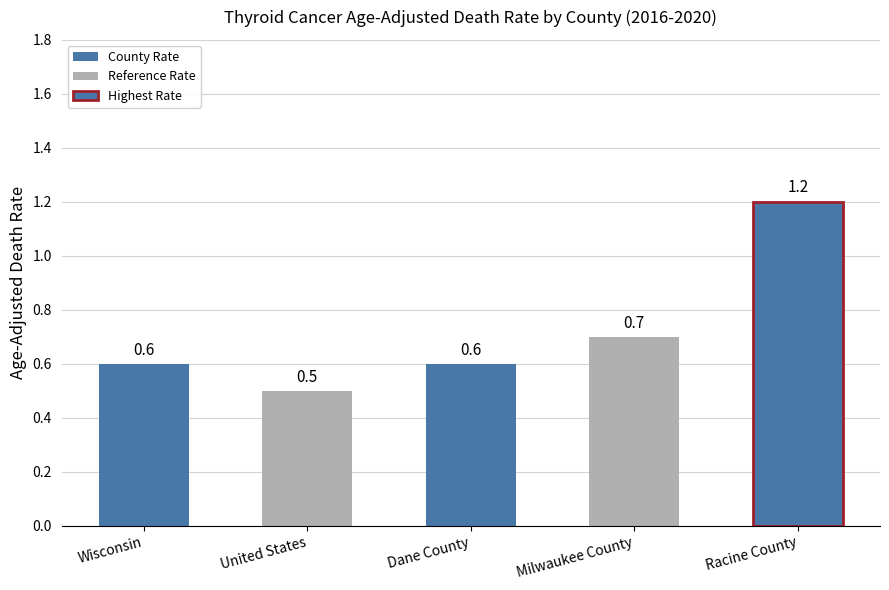

What is the difference between the maximum and second lowest values?

0.6